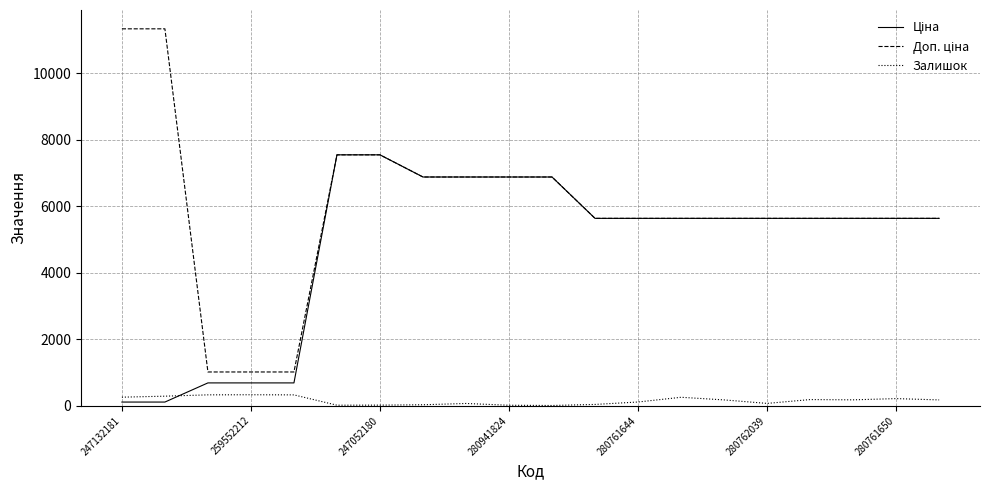

Reading left to right, transcribe all the data shown in this chart.

Ціна: 113.3	113.3	689.1	689.1	689.1	7545.9	7545.9	6879.5	6879.5	6879.5	6879.5	5636.0	5636.0	5636.0	5636.0	5636.0	5636.0	5636.0	5636.0	5636.0
Доп. ціна: 11334.0	11334.0	1017.8	1017.8	1017.8	7545.9	7545.9	6879.5	6879.5	6879.5	6879.5	5636.0	5636.0	5636.0	5636.0	5636.0	5636.0	5636.0	5636.0	5636.0
Залишок: 260.0	290.0	330.0	333.0	329.0	19.0	21.0	32.0	71.0	17.0	10.0	42.0	115.0	257.0	178.0	73.0	188.0	180.0	217.0	178.0